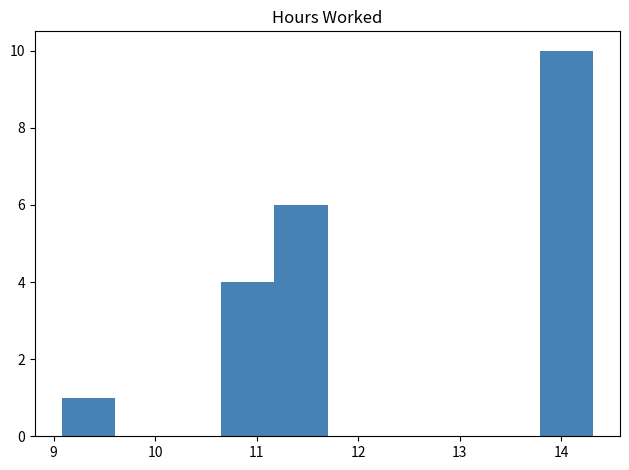

Reading left to right, transcribe this chart: for each bar, give the range it covers on the x-axis and its height. Neither the bar edges nor the heights are printed on the chart, so give them approximately, as read against the axes.

9.1 to 9.6: 1
9.6 to 10.1: 0
10.1 to 10.7: 0
10.7 to 11.2: 4
11.2 to 11.7: 6
11.7 to 12.2: 0
12.2 to 12.7: 0
12.7 to 13.3: 0
13.3 to 13.8: 0
13.8 to 14.3: 10